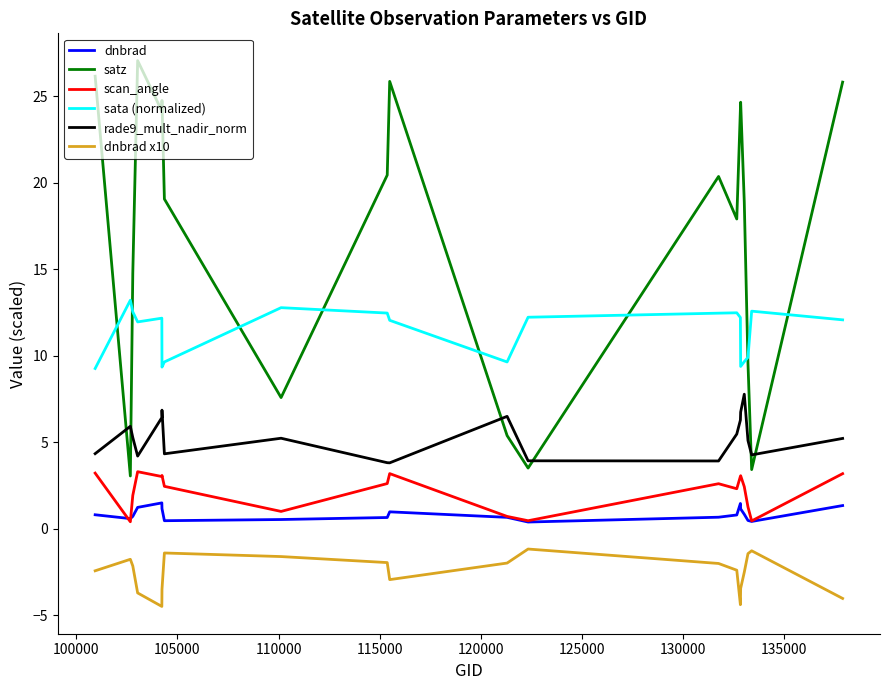

True or false: rade9_mult_nadir_norm and sata (normalized) intersect in this chart.

False